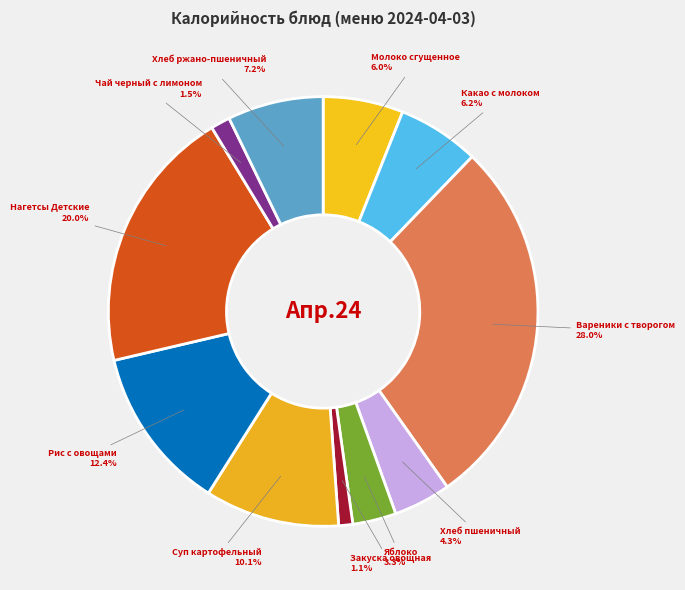

Approximately how many times larger is the value at Какао с молоком compared to Яблоко?

1.9